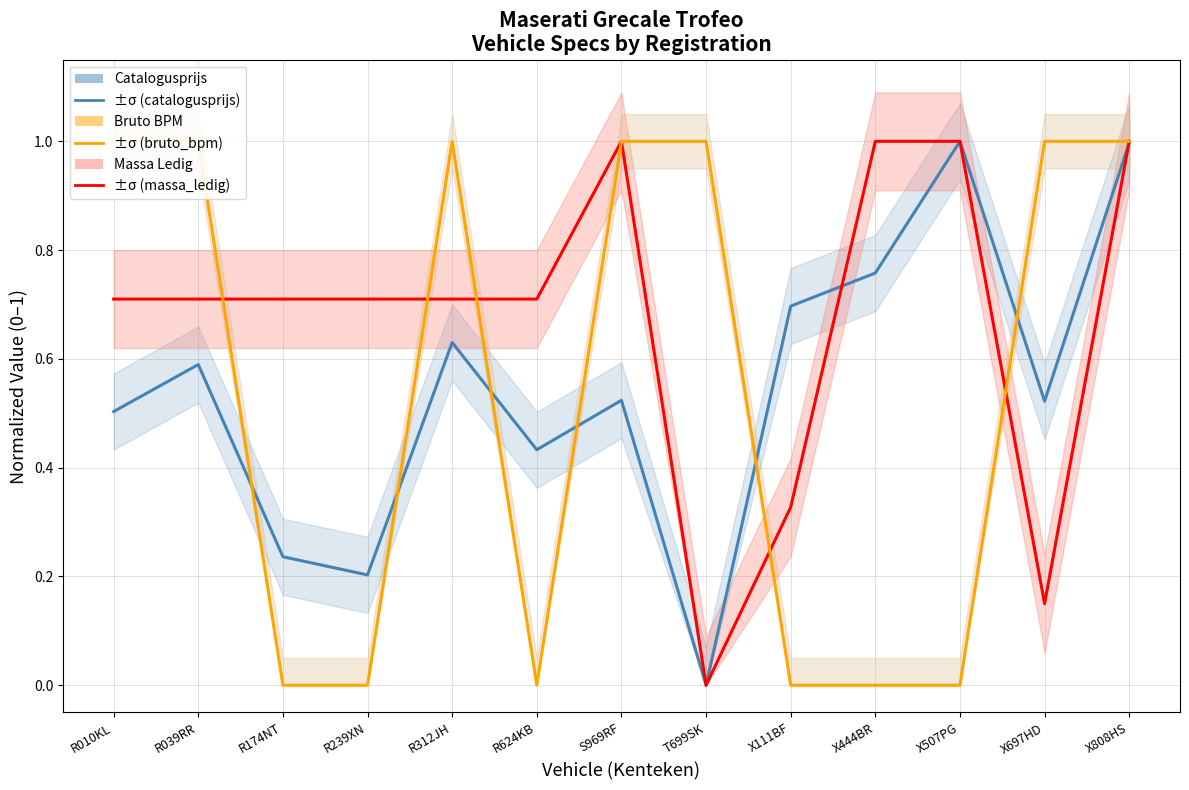

What is the difference between the maximum and second lowest values in the Catalogusprijs series?

0.8